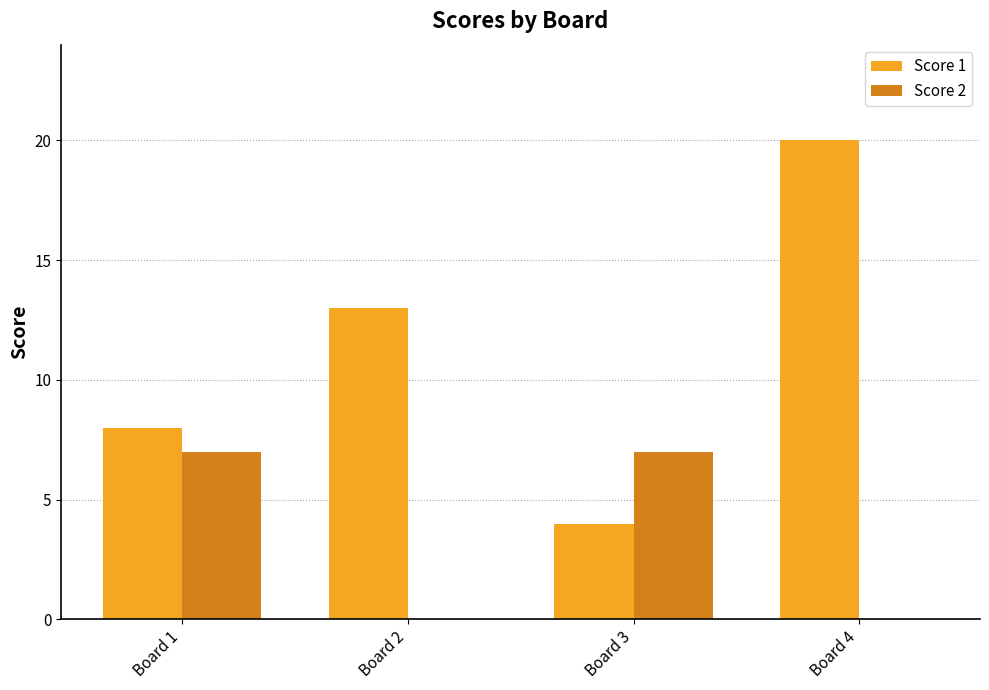

What is the total value across all series at Board 3?

11